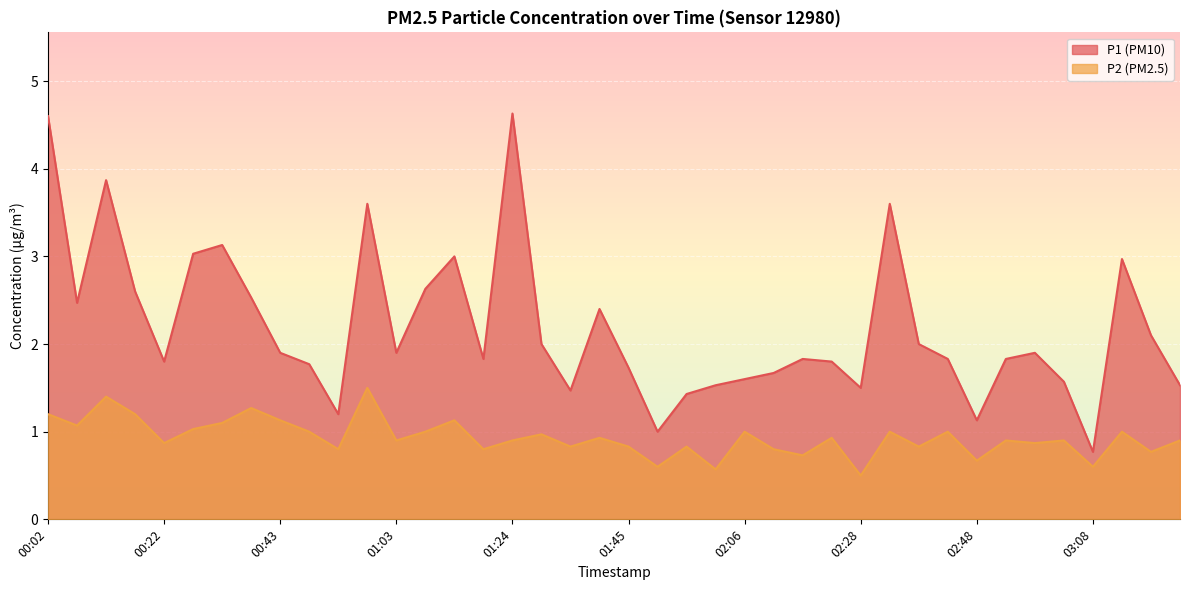

List the labels in order of P1 value, smallest first.

03:08, 01:51, 02:48, 00:53, 01:56, 01:35, 02:28, 02:01, 03:24, 03:03, 02:06, 02:11, 01:45, 00:48, 00:22, 02:23, 01:19, 02:16, 02:43, 02:53, 00:43, 01:03, 02:58, 01:30, 02:38, 03:19, 01:40, 00:07, 00:38, 00:17, 01:08, 03:14, 01:14, 00:28, 00:33, 00:58, 02:33, 00:12, 00:02, 01:24